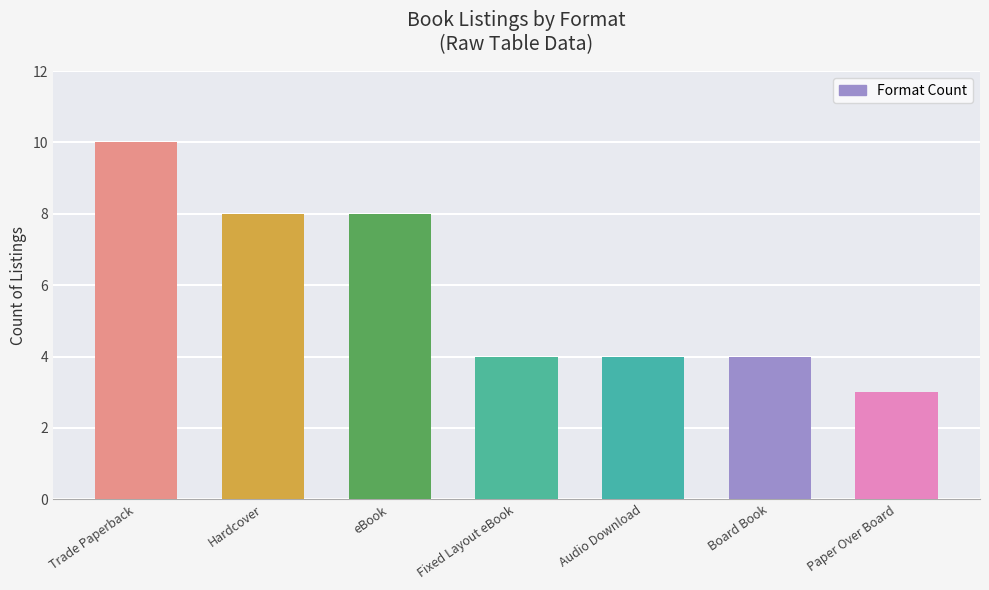

What is the change in value from eBook to Fixed Layout eBook?

-4